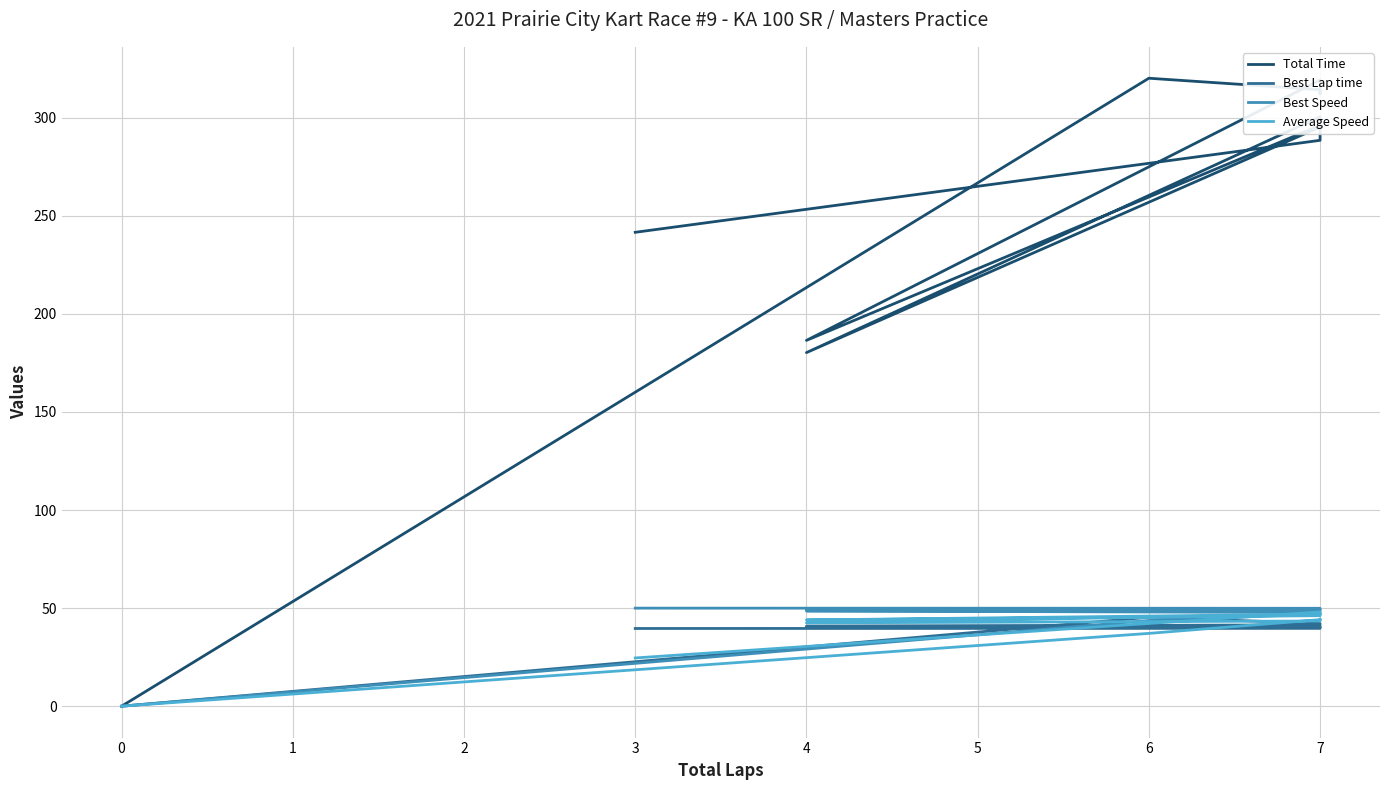

True or false: Total Time has more than 0 points higher than both neighbors.

True